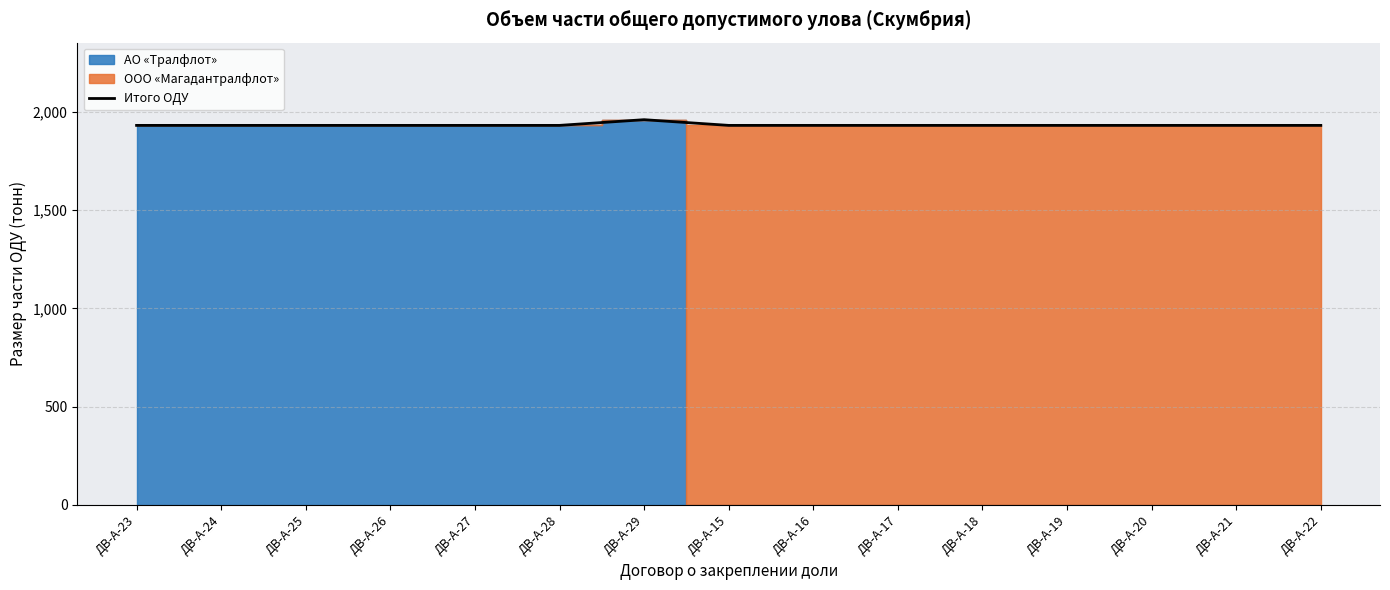

Does the chart display data point markers on the line(s)?

No